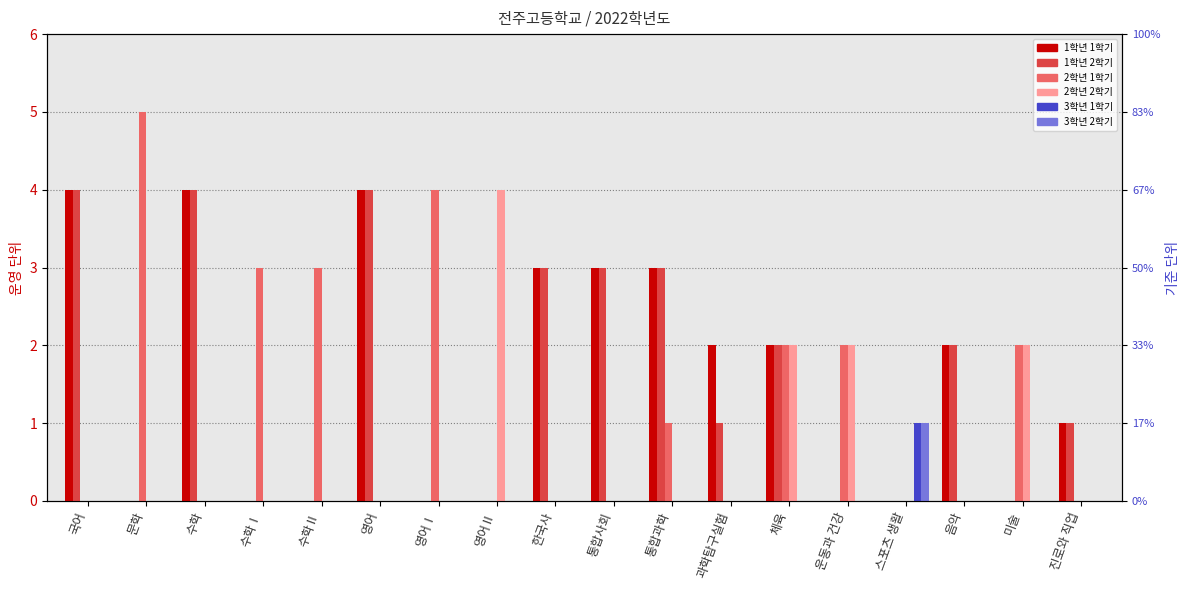

What is the difference between the maximum and minimum values in the 2학년 1학기 series?

5